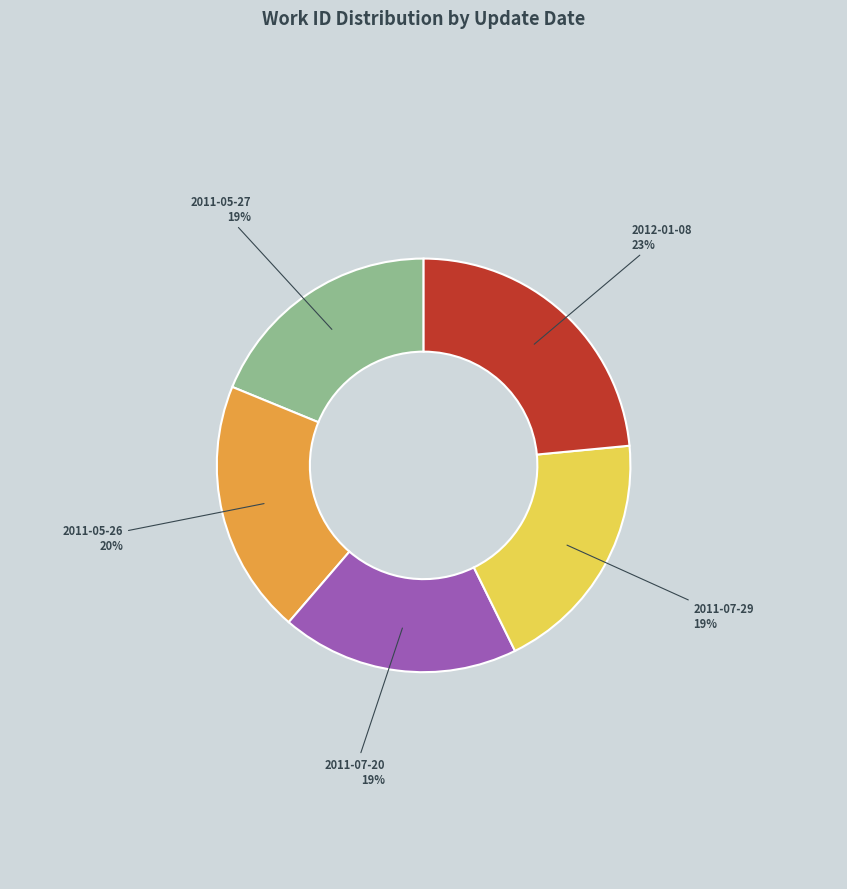

Is there any slice that represents more than half of the pie?

No